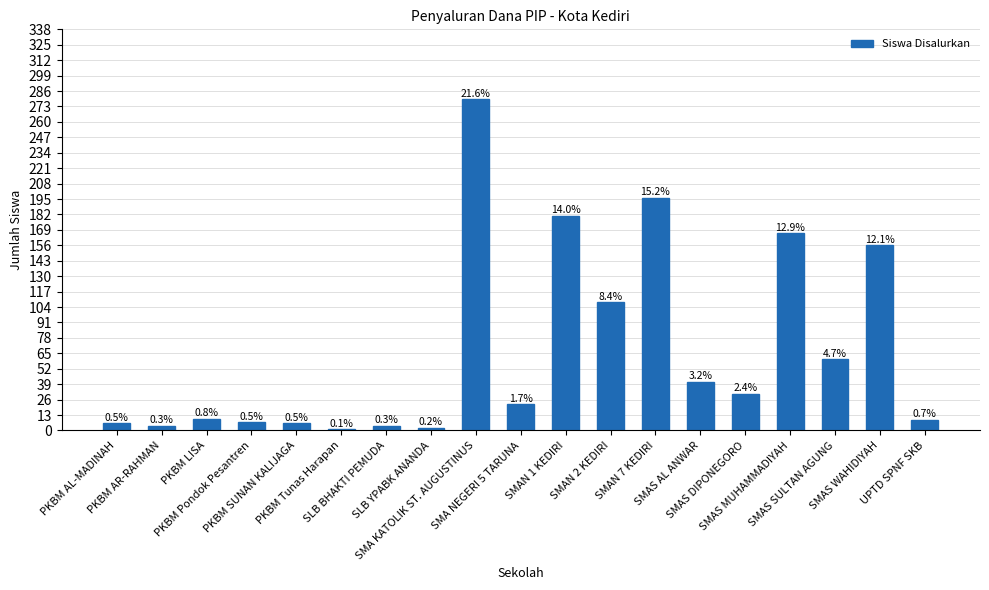

List the labels in order of value, smallest first.

PKBM Tunas Harapan, SLB YPABK ANANDA, PKBM AR-RAHMAN, SLB BHAKTI PEMUDA, PKBM AL-MADINAH, PKBM SUNAN KALIJAGA, PKBM Pondok Pesantren, UPTD SPNF SKB, PKBM LISA, SMA NEGERI 5 TARUNA, SMAS DIPONEGORO, SMAS AL ANWAR, SMAS SULTAN AGUNG, SMAN 2 KEDIRI, SMAS WAHIDIYAH, SMAS MUHAMMADIYAH, SMAN 1 KEDIRI, SMAN 7 KEDIRI, SMA KATOLIK ST. AUGUSTINUS